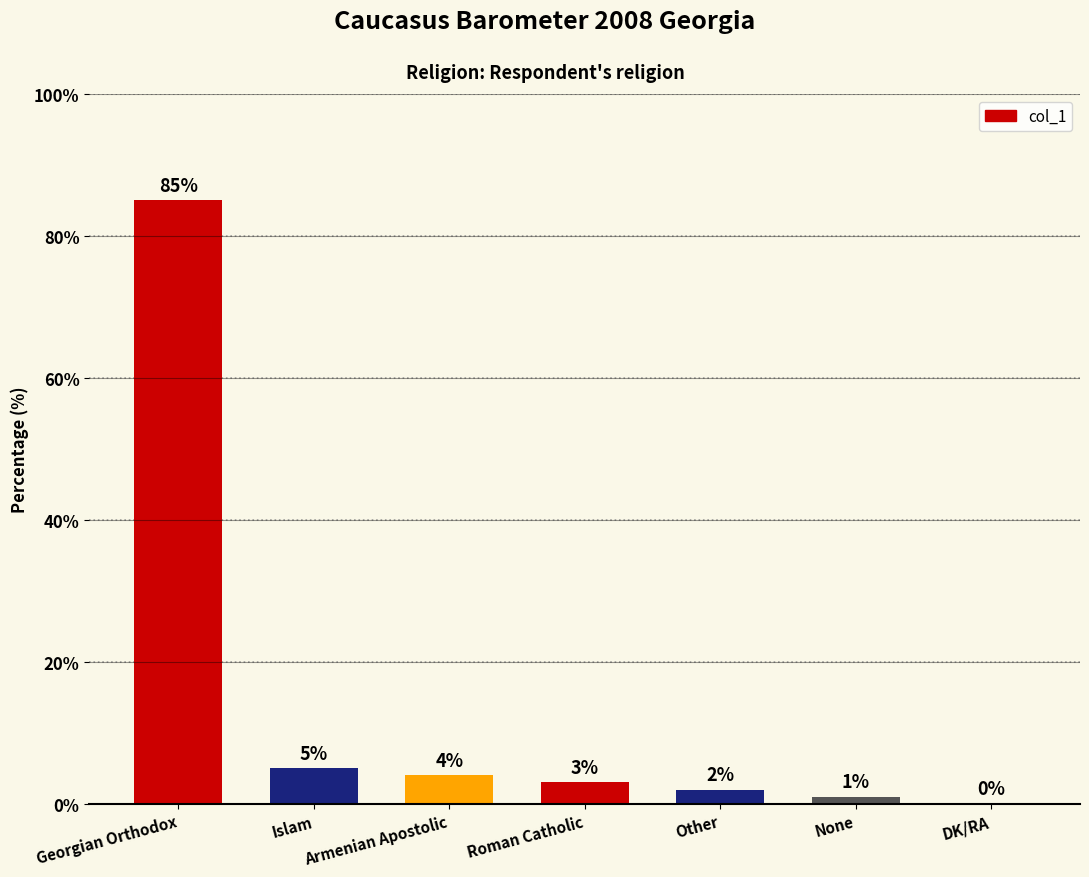

True or false: the data shows 5 at Islam.

True